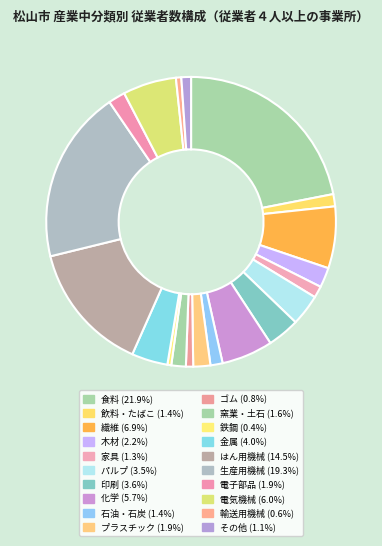

Combined, what portion of the pie is 電子部品 and 窯業・土石?

3.5%